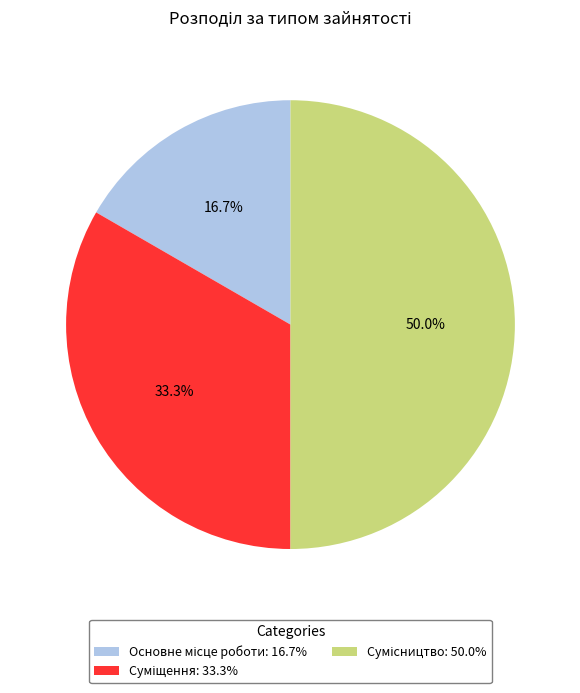

How many segments does this pie chart have?

3